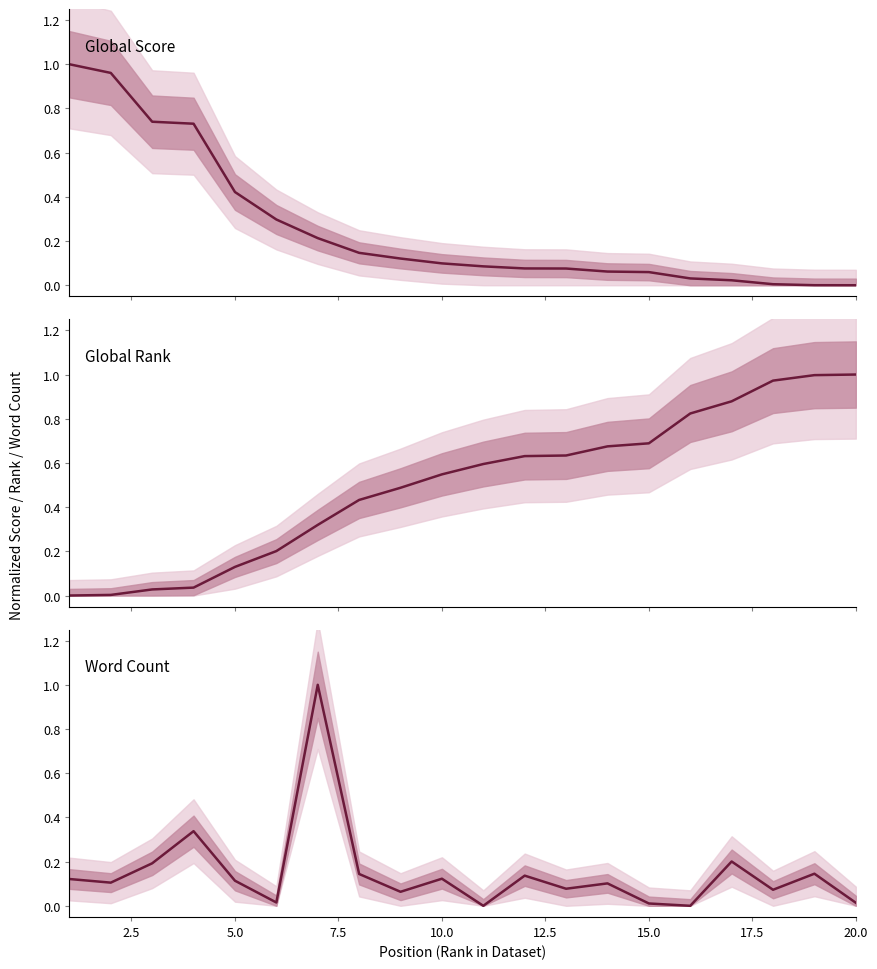

What is the difference between the maximum and second lowest values in the Global Rank series?

1.0